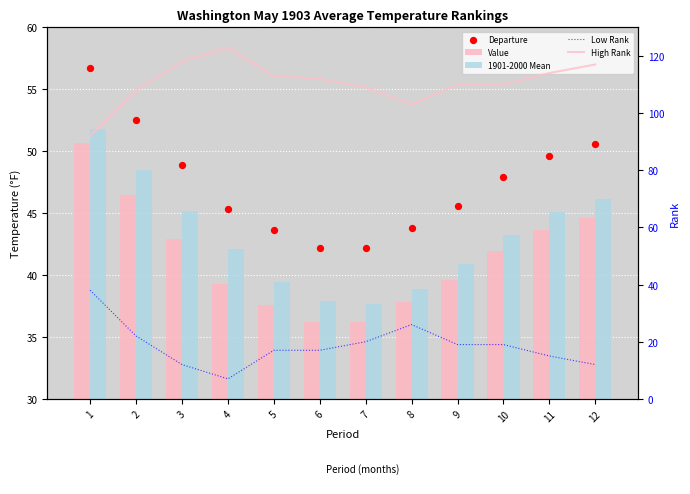

Which series has the largest total across all categories?

High Rank